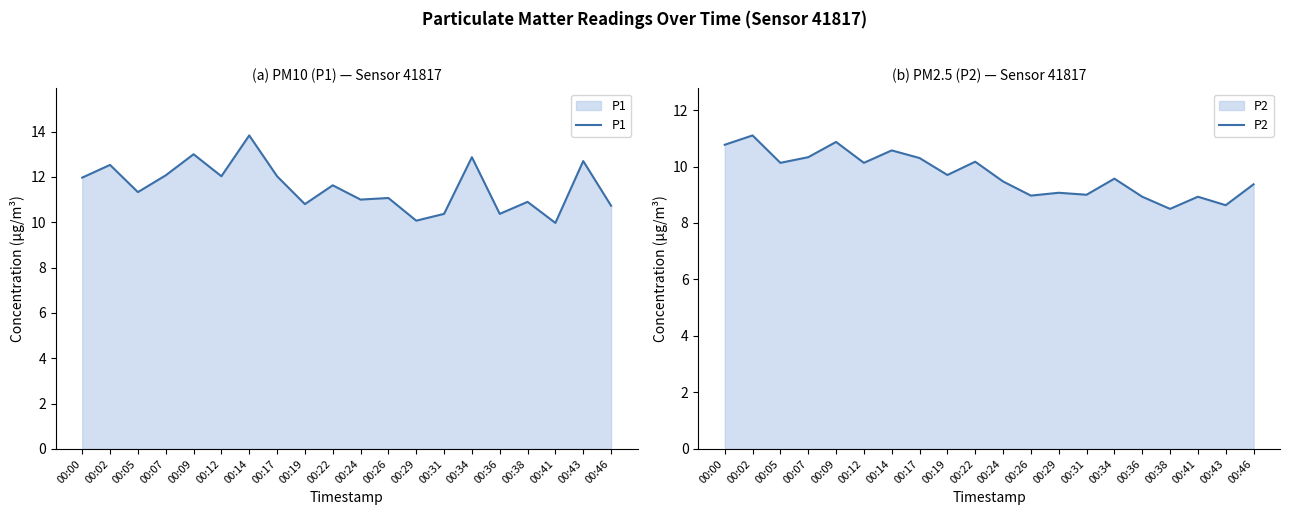

Rank the series by their maximum value, from lowest to highest.

P2, P1